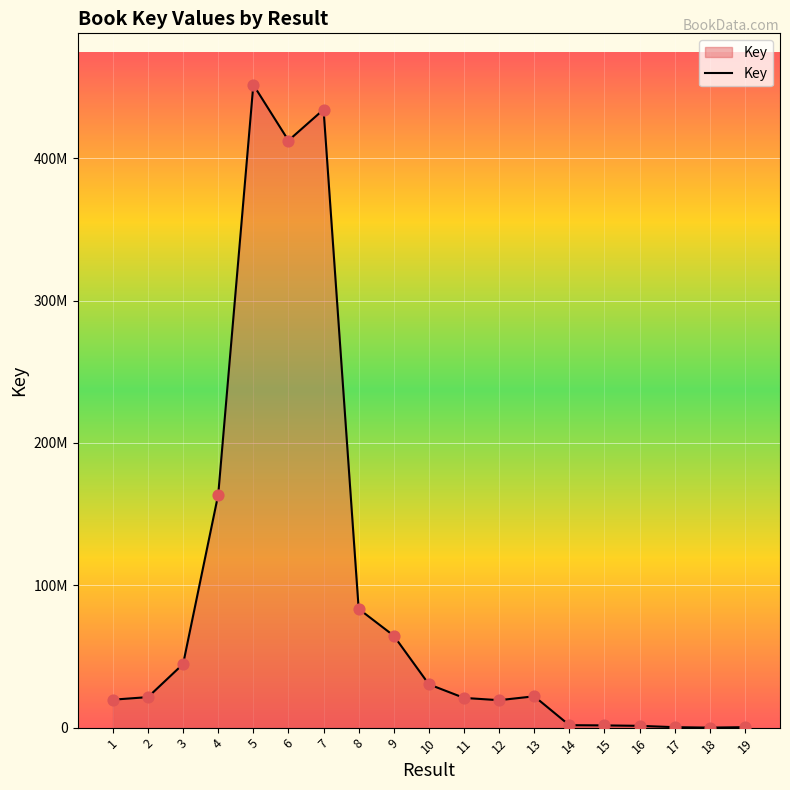

Does the chart have visible grid lines?

Yes